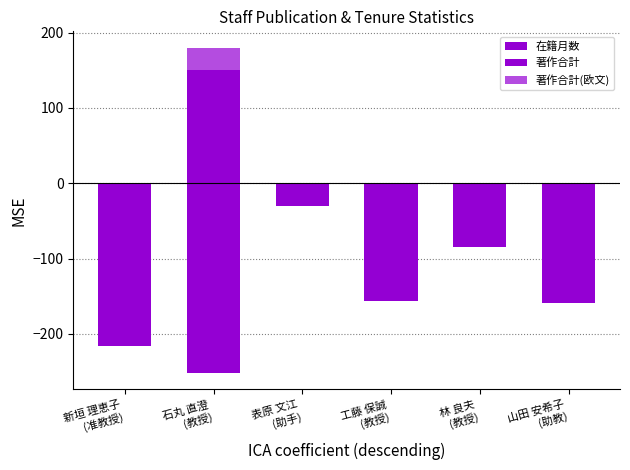

What is the label of the 5th bar from the right?

石丸 直澄
(教授)